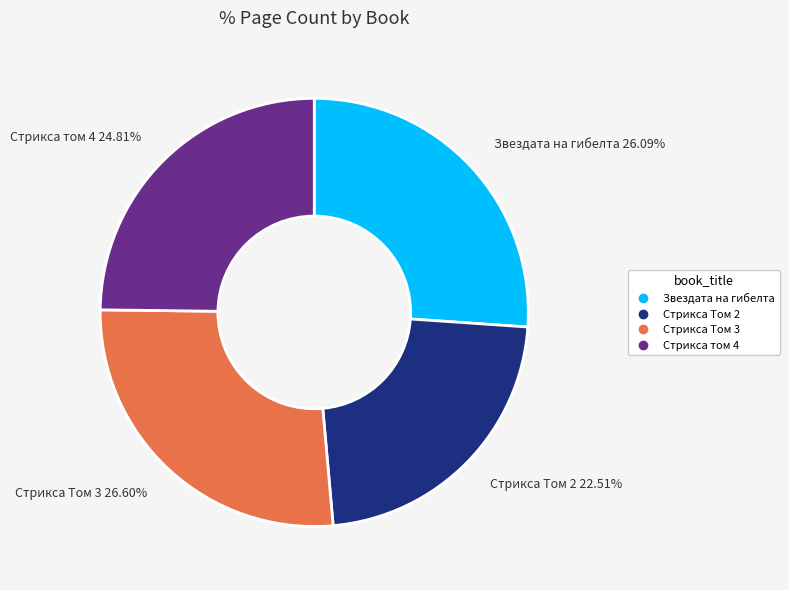

Is there a majority slice in this chart?

No